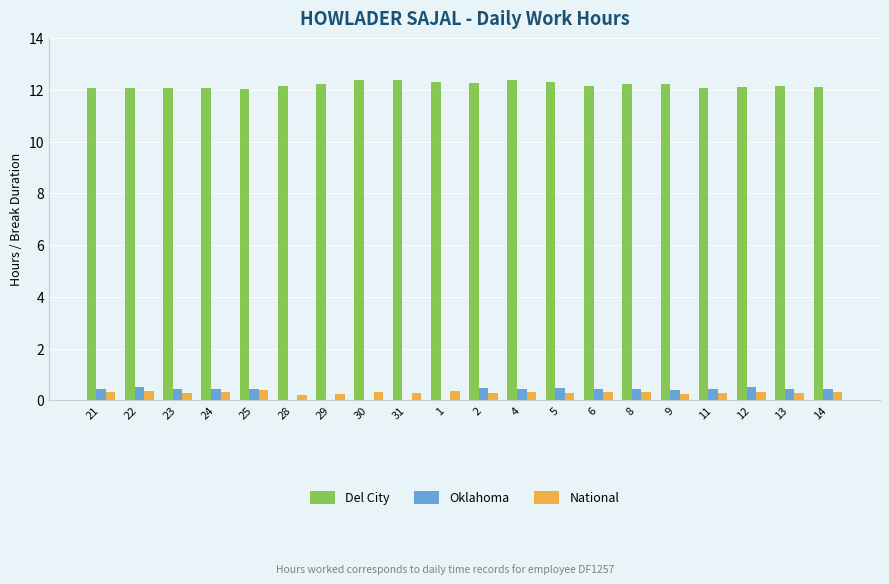

What is the sum of all Oklahoma values?

6.8